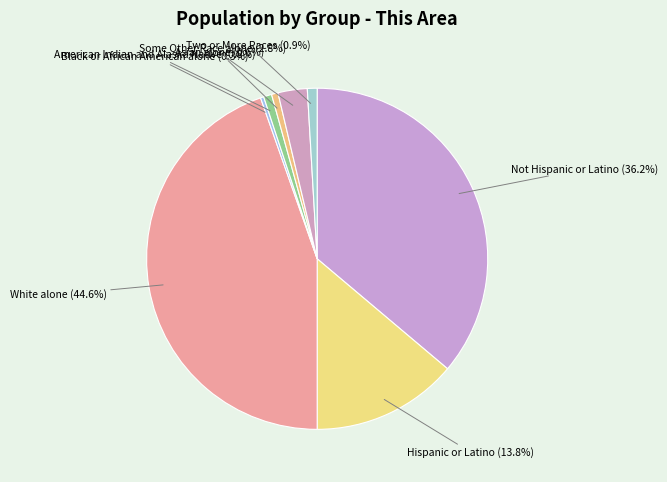

How many segments does this pie chart have?

8